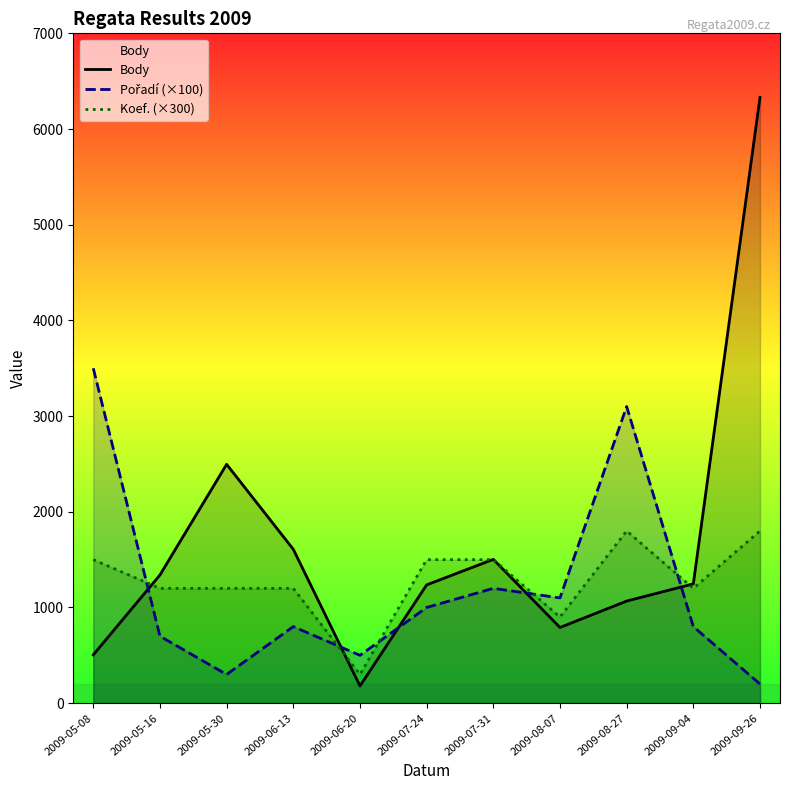

Reading left to right, what are all the values shown in this chart?

Body: 505	1340	2496	1608	180	1236	1503	791	1067	1247	6331
Pořadí (×100): 3500	700	300	800	500	1000	1200	1100	3100	800	200
Koef. (×300): 1500	1200	1200	1200	300	1500	1500	900	1800	1200	1800